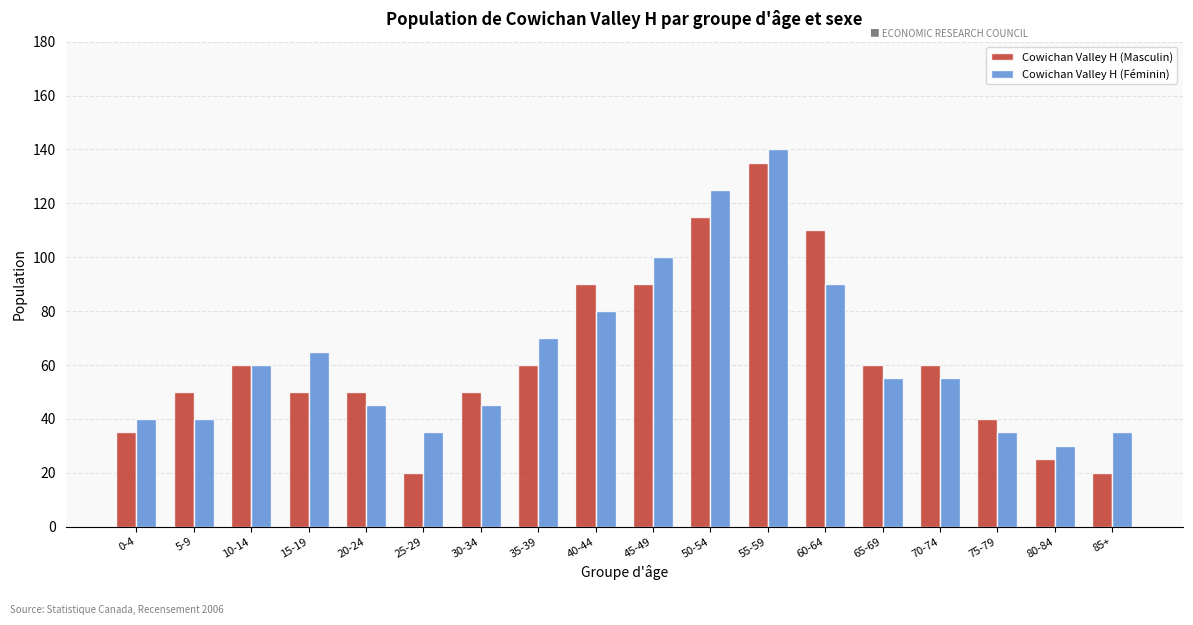

What is the lowest value of the Cowichan Valley H (Féminin) series?

30